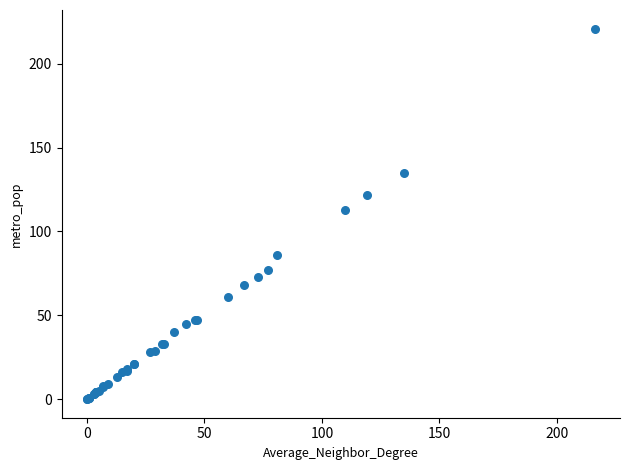

What Y value in the scatter plot is closest to 110?

113